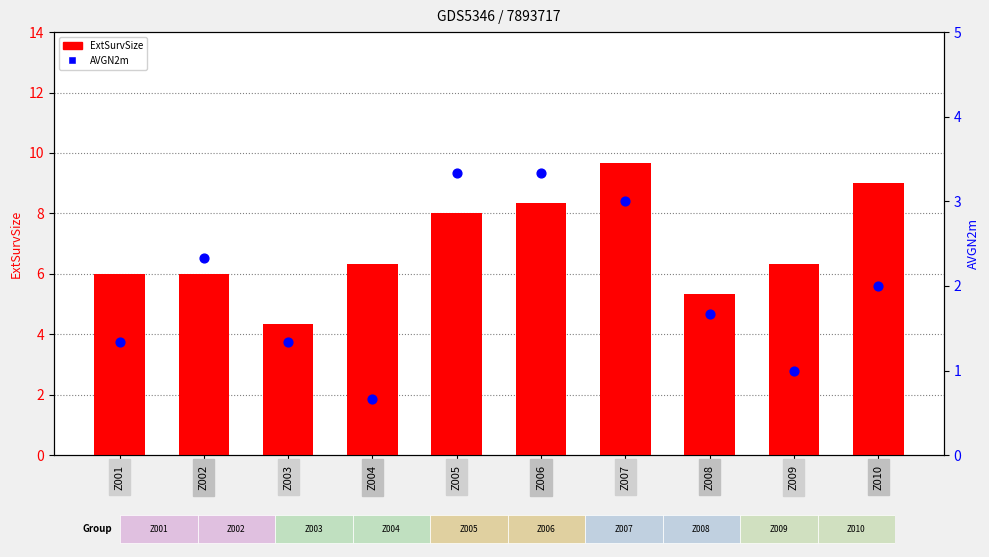

At how many categories does at least one series exceed 3?

10